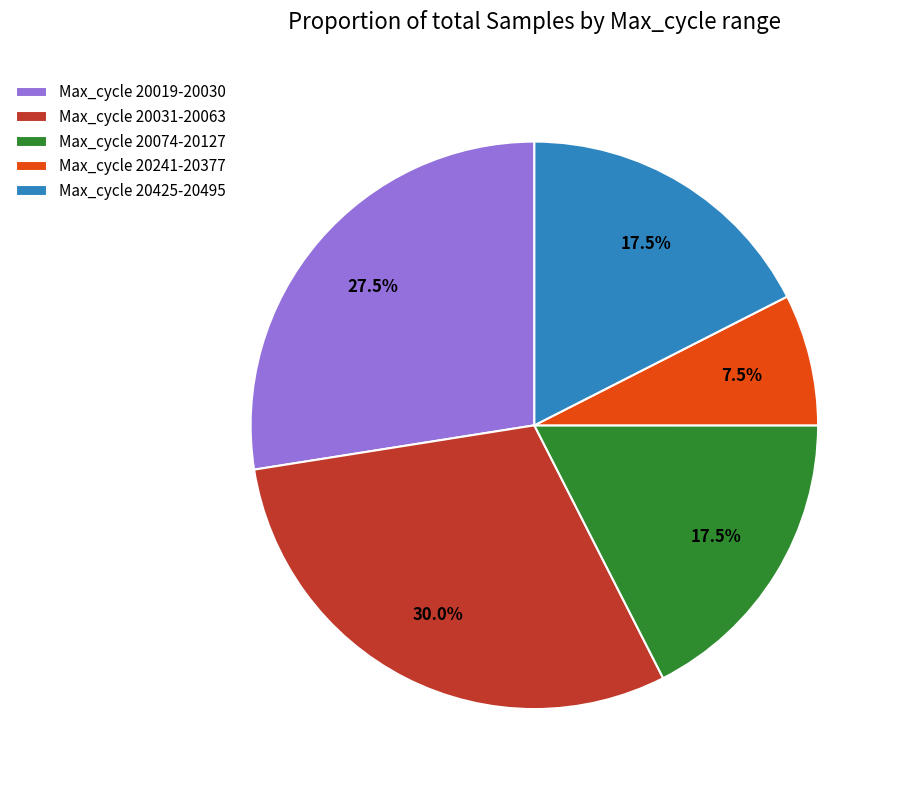

Which has a higher value, Max_cycle 20425-20495 or Max_cycle 20031-20063?

Max_cycle 20031-20063